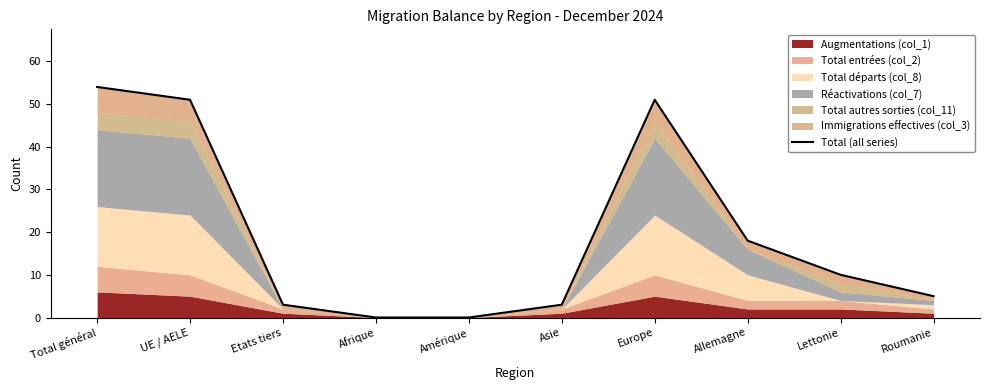

What is the greatest value displayed?

54